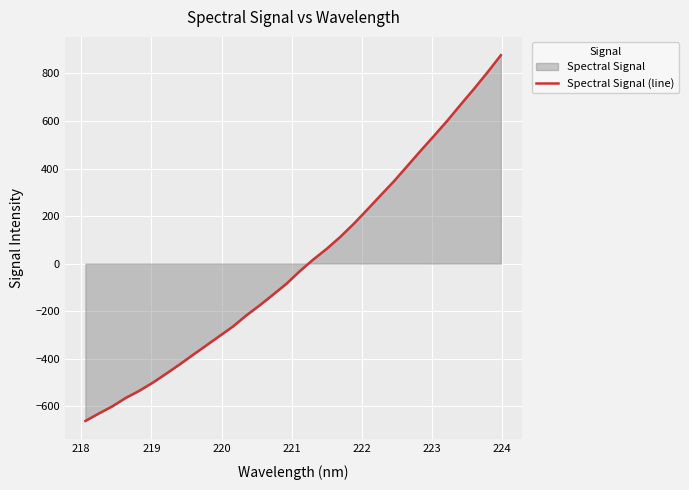

How many values are below zero?

17